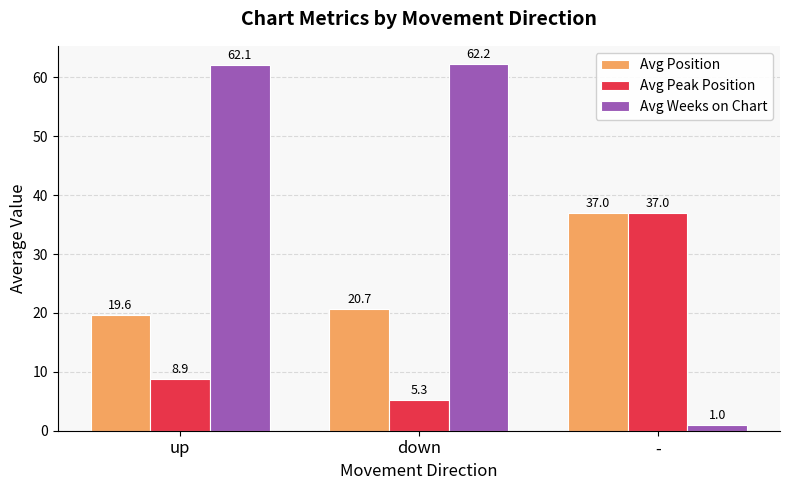

Count the number of categories in the chart.

3